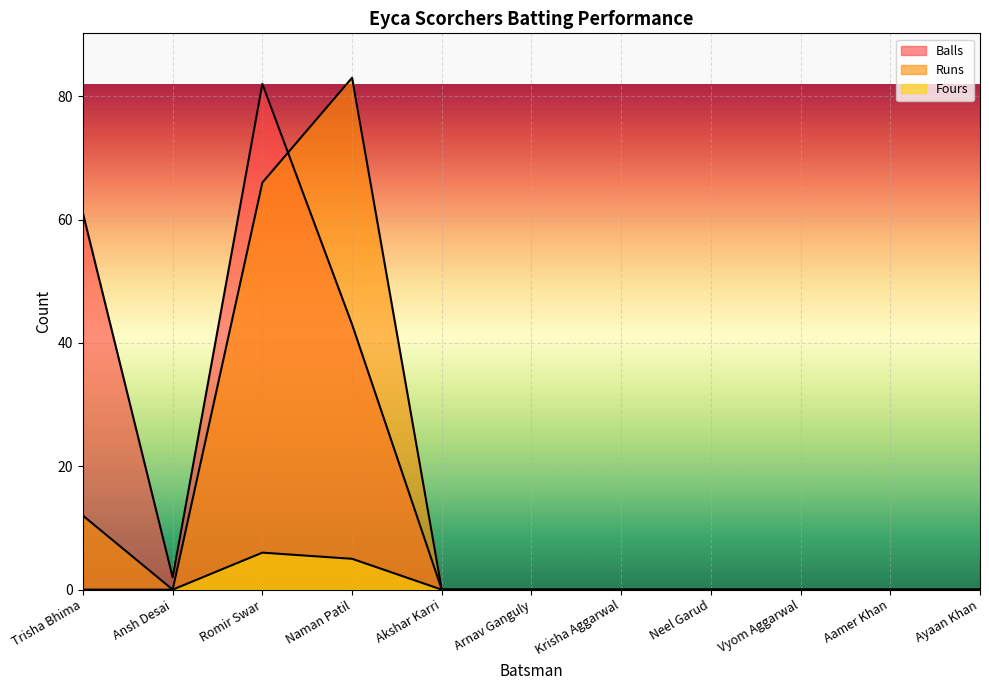

At which category does Runs reach its first local valley?

Ansh Desai